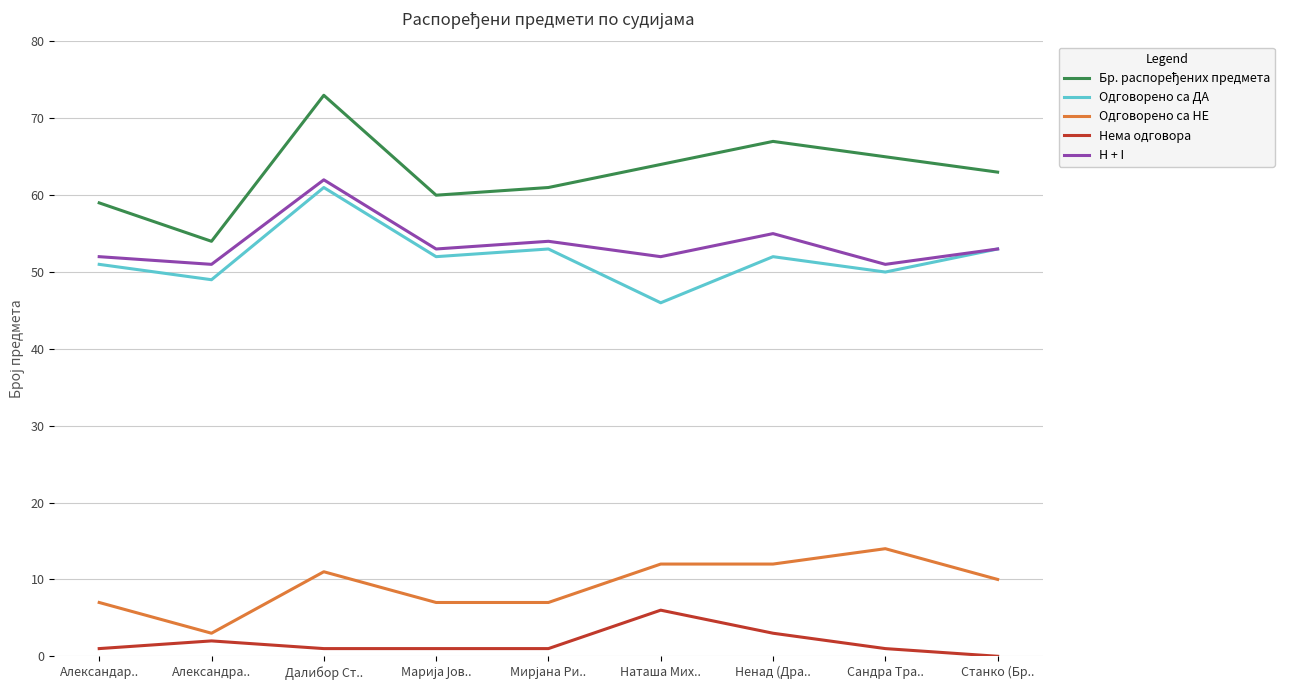

How many values in Нема одговора are above zero?

8